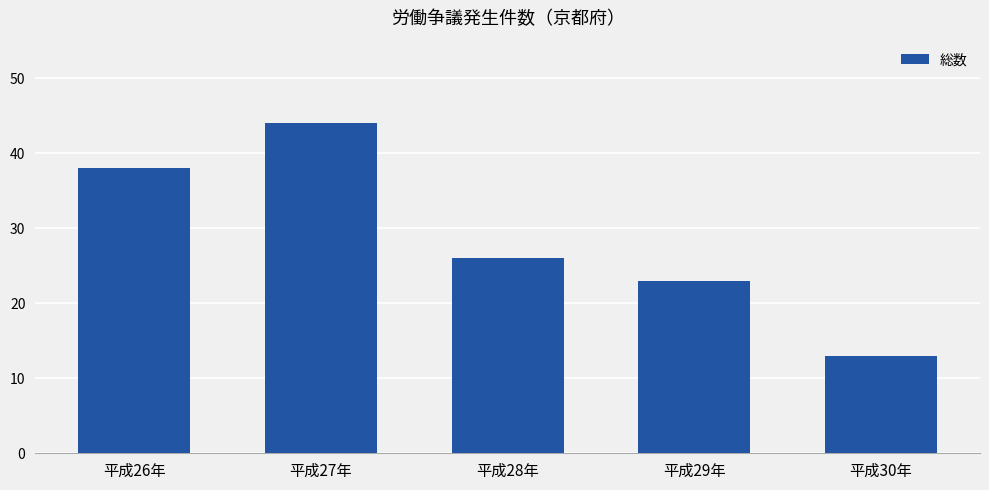

Reading right to left, transcribe all the data shown in this chart.

平成30年=13	平成29年=23	平成28年=26	平成27年=44	平成26年=38